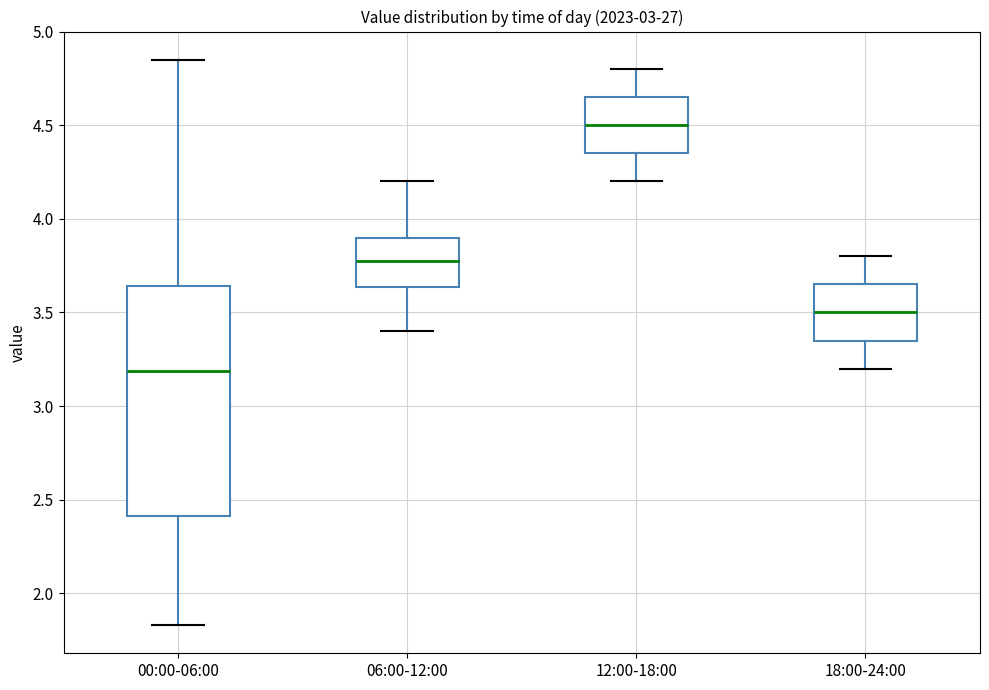

Reading left to right, read every box against the y-axis: the position of its median line, the range the box covers, and the ends of its whiskers. The values are not printed on the chart, so give them approximately, as read against the axis.

00:00-06:00: median 3.20, box 2.40 to 3.65, whiskers 1.85 to 4.85
06:00-12:00: median 3.80, box 3.65 to 3.90, whiskers 3.40 to 4.20
12:00-18:00: median 4.50, box 4.35 to 4.65, whiskers 4.20 to 4.80
18:00-24:00: median 3.50, box 3.35 to 3.65, whiskers 3.20 to 3.80